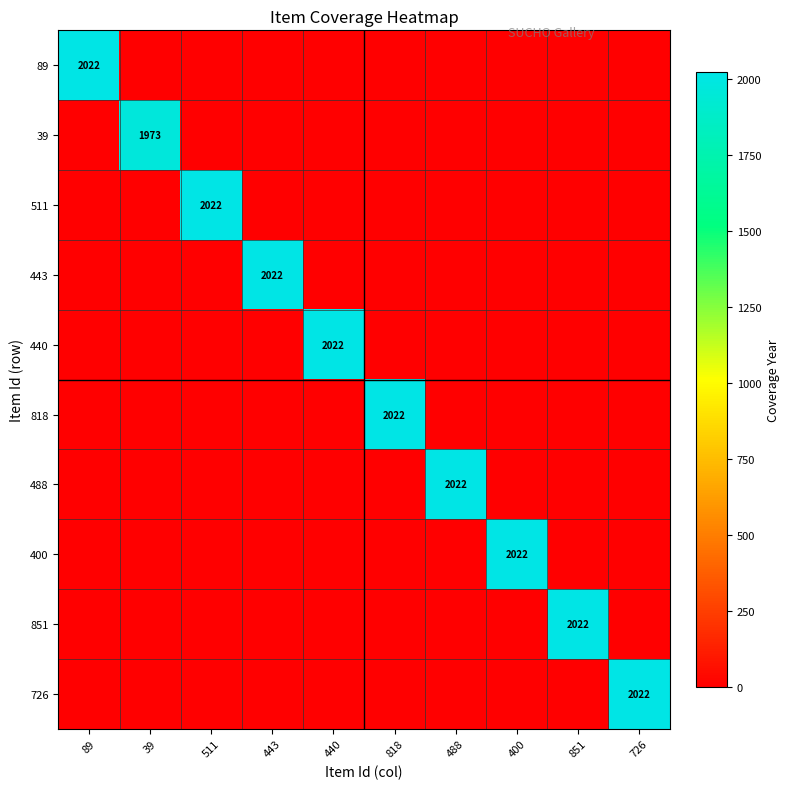

The 89 series shows 633 at 89. True or false?

False